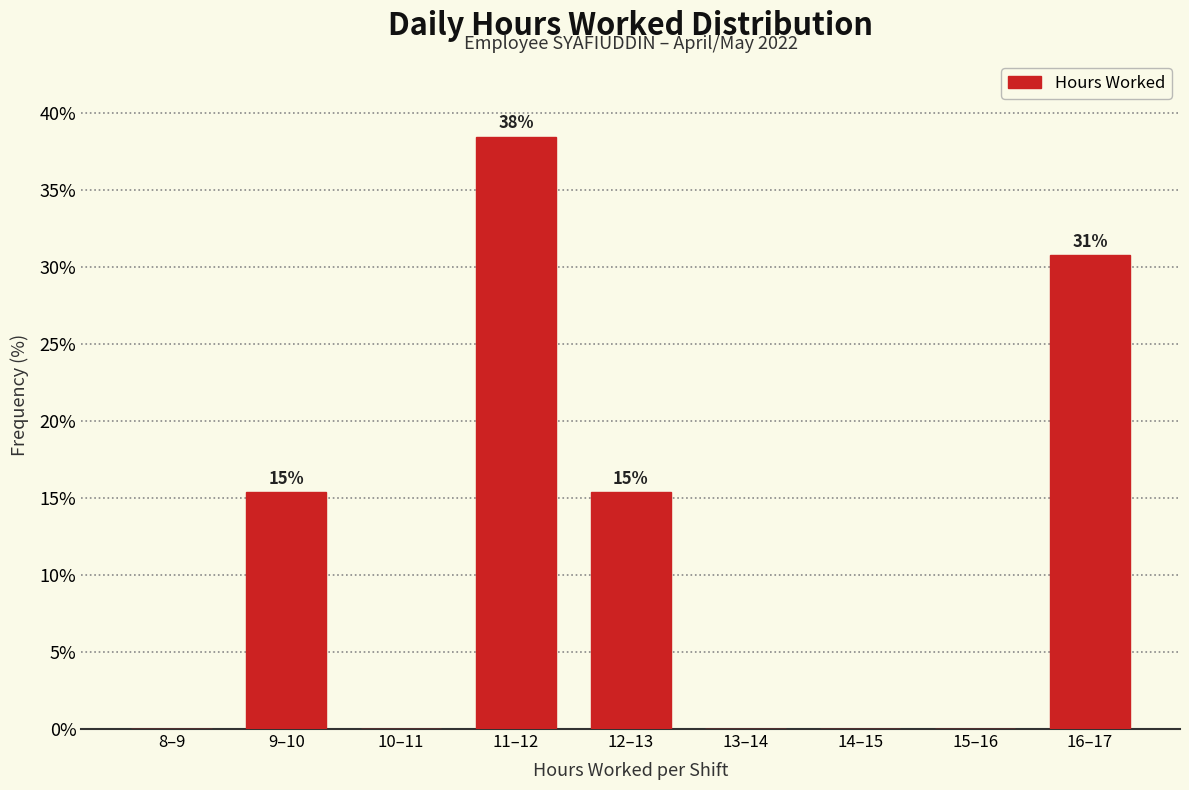

Reading left to right, what are all the values shown in this chart?

8–9=0.0	9–10=15.4	10–11=0.0	11–12=38.5	12–13=15.4	13–14=0.0	14–15=0.0	15–16=0.0	16–17=30.8